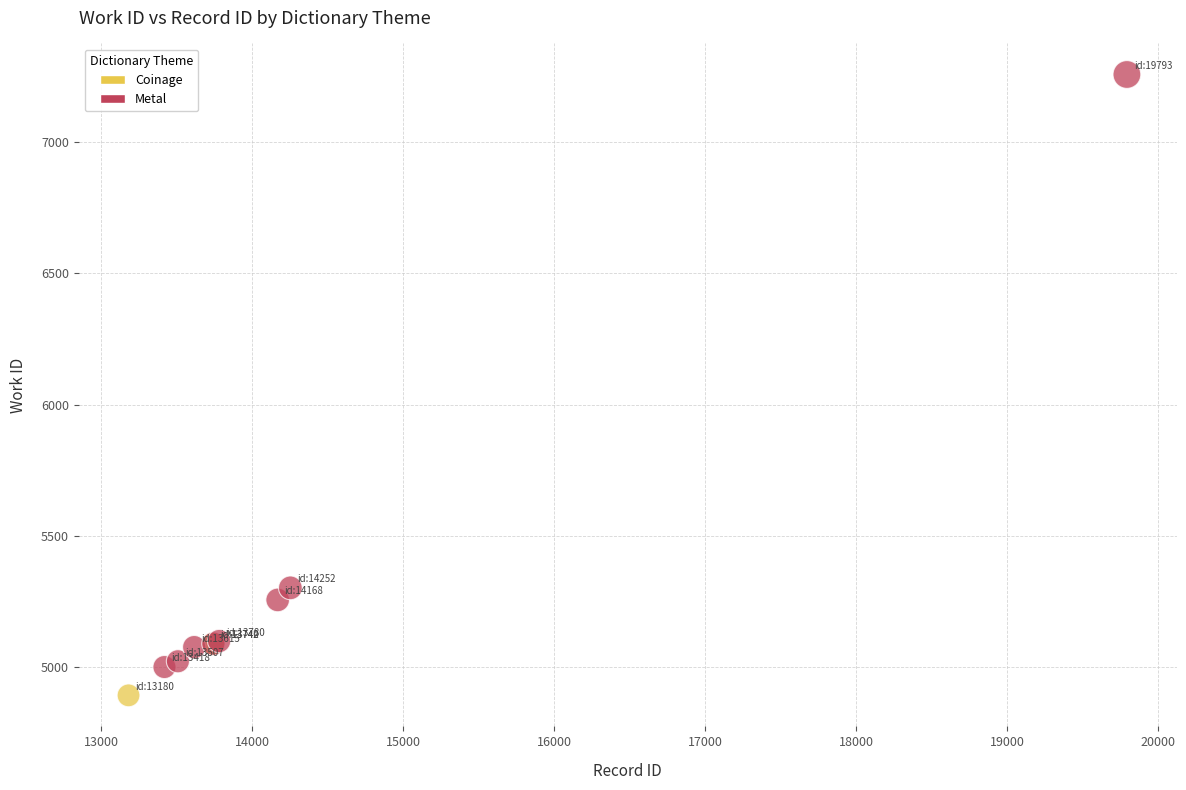

What are all the series names shown in the legend?

Coinage, Metal